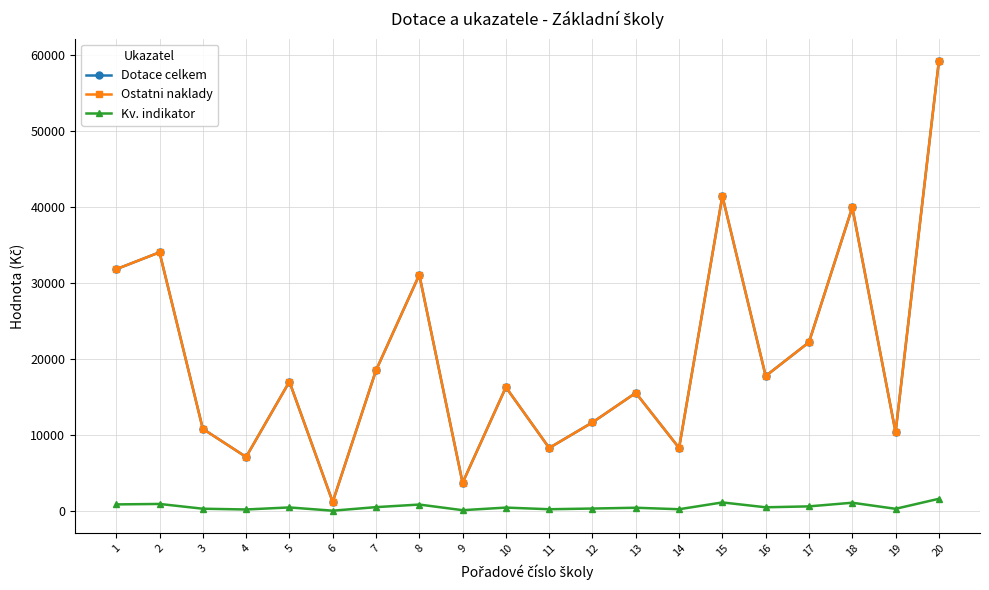

The Dotace celkem series shows 10360 at 19. True or false?

True